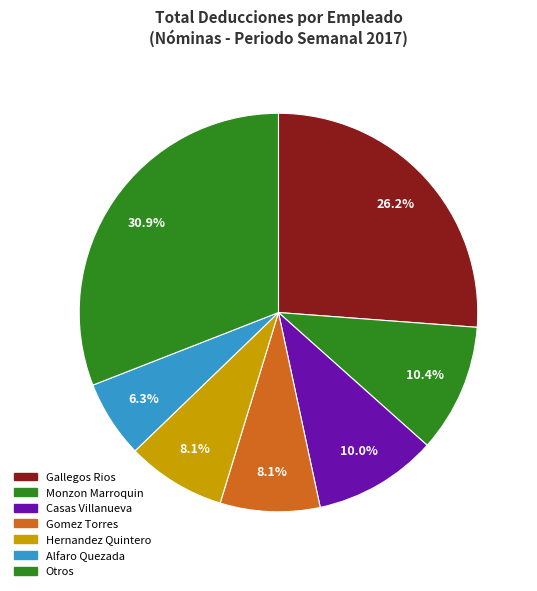

Count the number of slices in the pie.

7